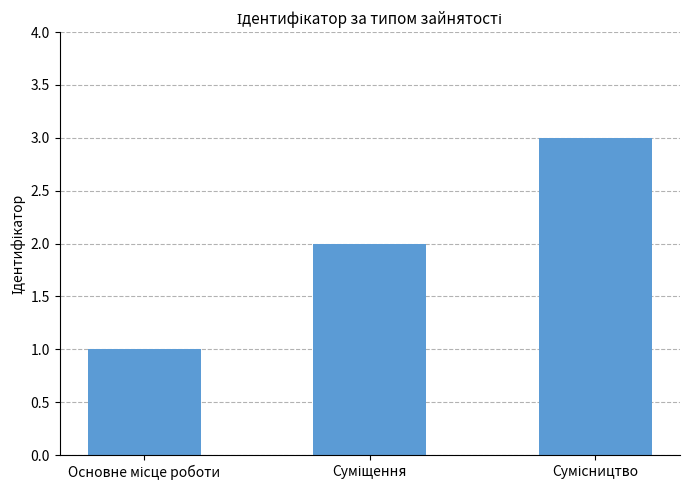

What is the greatest value displayed?

3